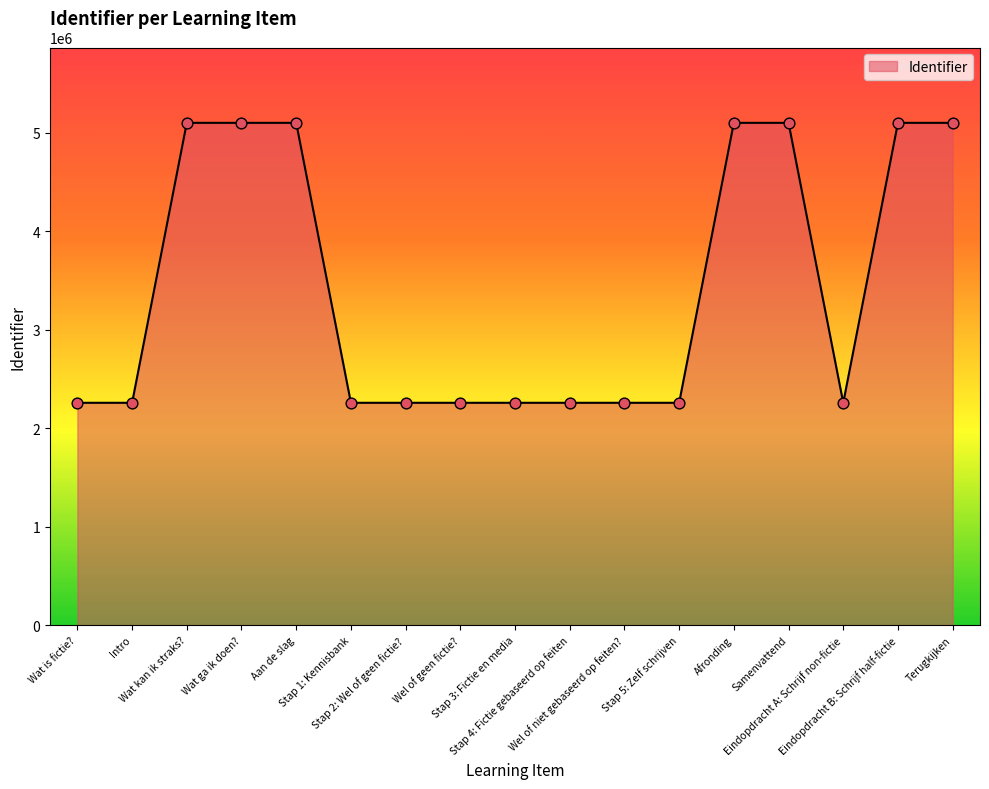

What is the change in value from Stap 2: Wel of geen fictie? to Terugkijken?

+2842358